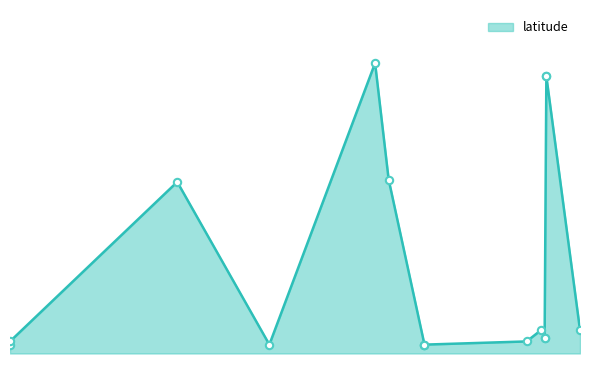

Which has a higher value, 4/7/2023 or 8/8/2016?

8/8/2016